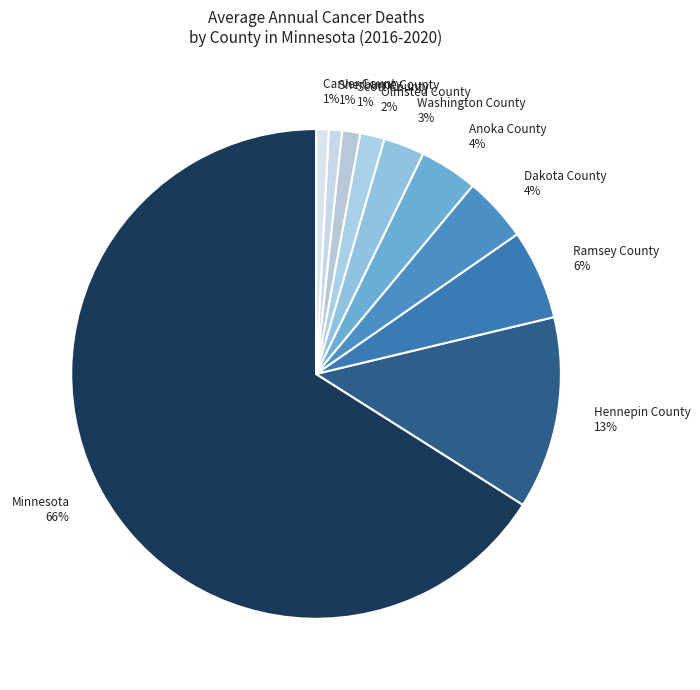

Which has a higher value, Washington County or Minnesota?

Minnesota